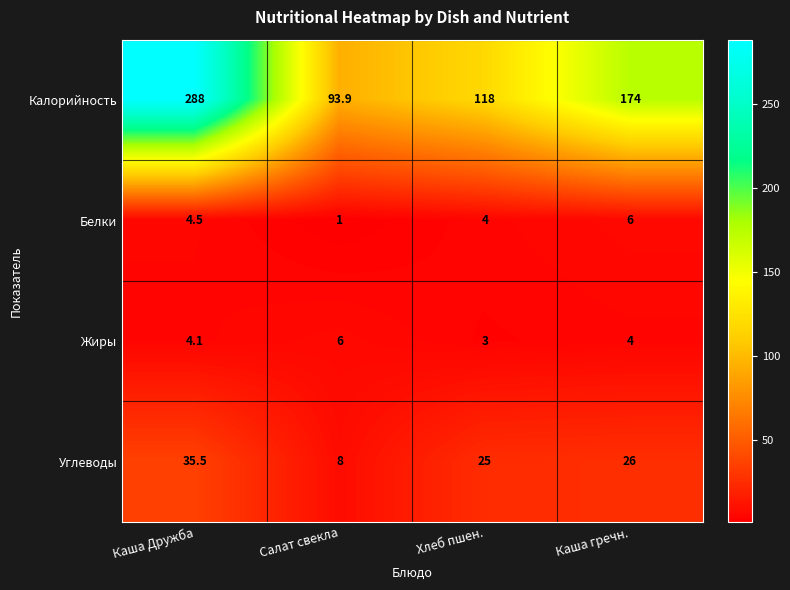

Which label corresponds to the largest value in the chart?

Каша Дружба